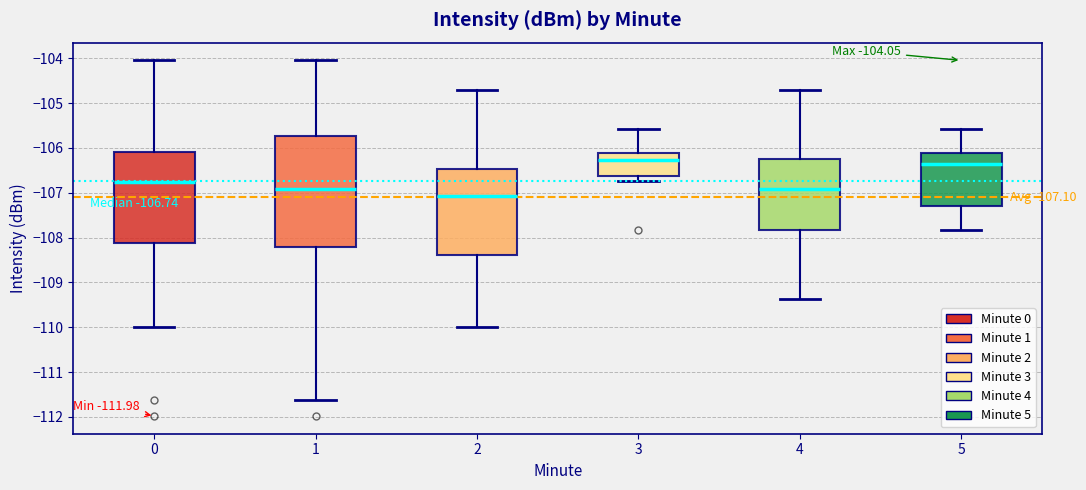

Comparing the boxes themselves (not the whiskers), which one is the tallest?

1